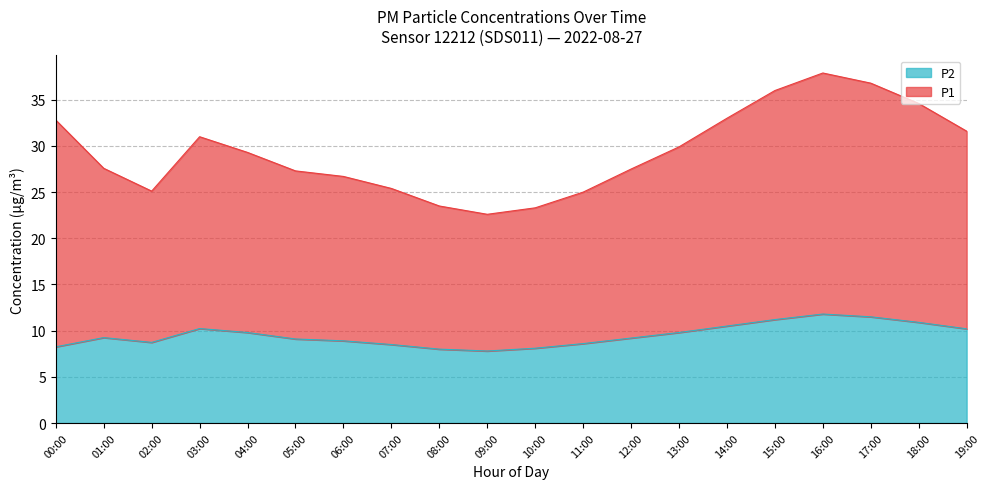

At how many categories does at least one series exceed 22?

20